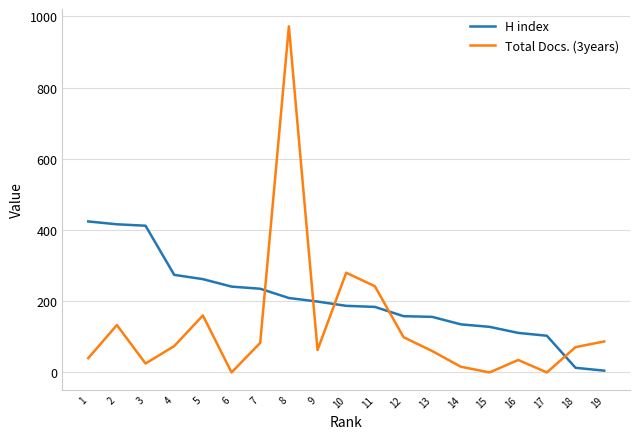

Does the chart display data point markers on the line(s)?

No